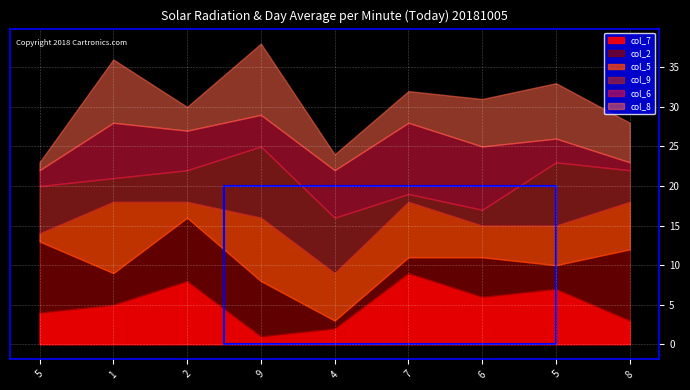

At which category does col_9 reach its first local peak?

9